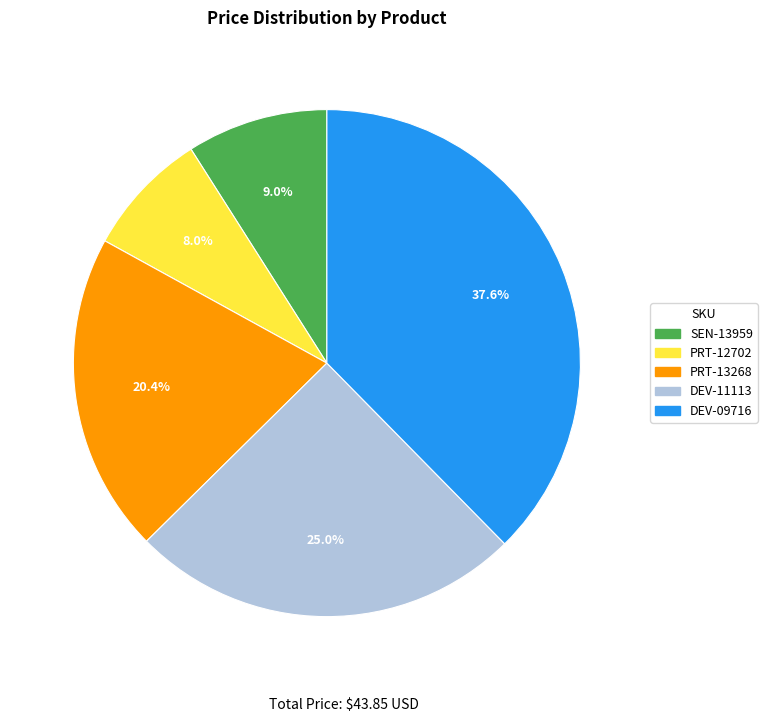

Is there any slice that represents more than half of the pie?

No